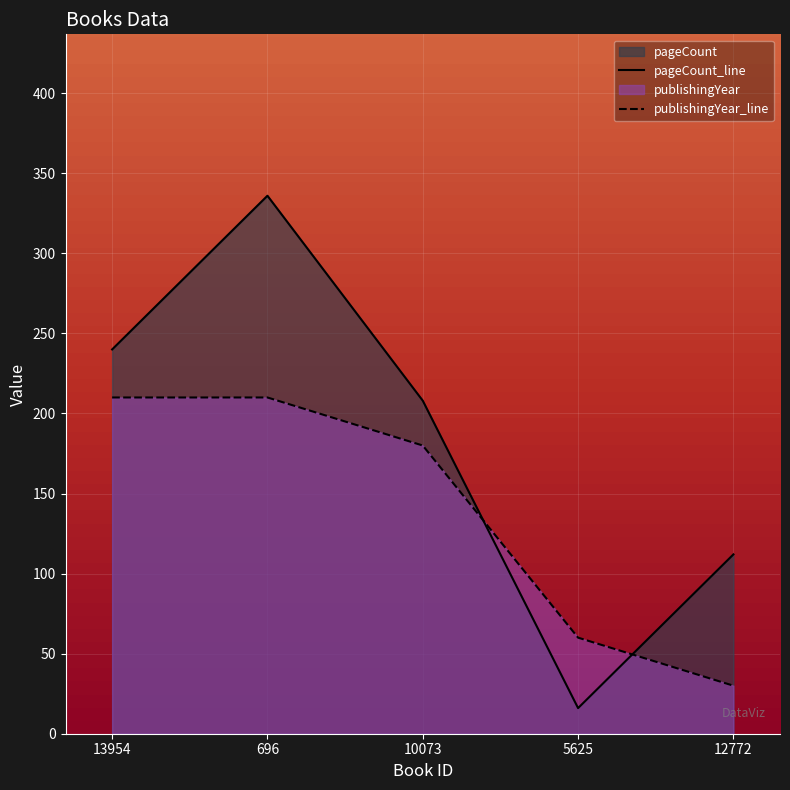

Reading left to right, transcribe all the data shown in this chart.

pageCount: 240	336	208	16	112
publishingYear: 210	210	180	60	30